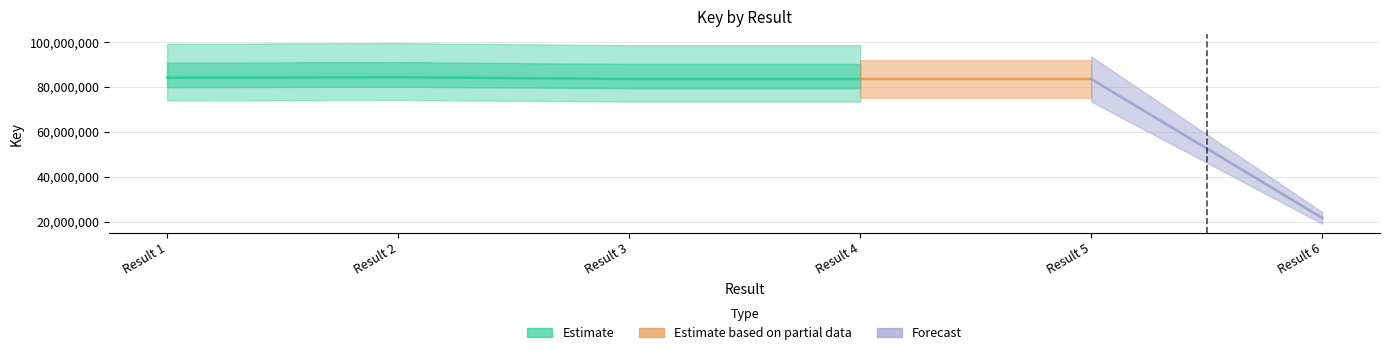

What is the ratio of the value at 2 to the value at 6?

3.9